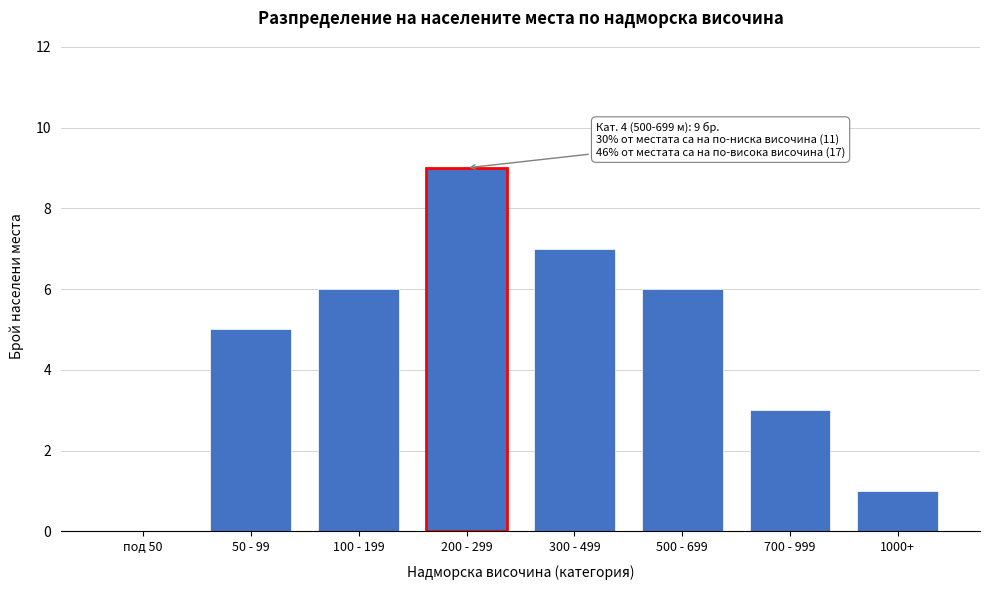

Reading left to right, what are all the values shown in this chart?

под 50=0	50 - 99=5	100 - 199=6	200 - 299=9	300 - 499=7	500 - 699=6	700 - 999=3	1000+=1